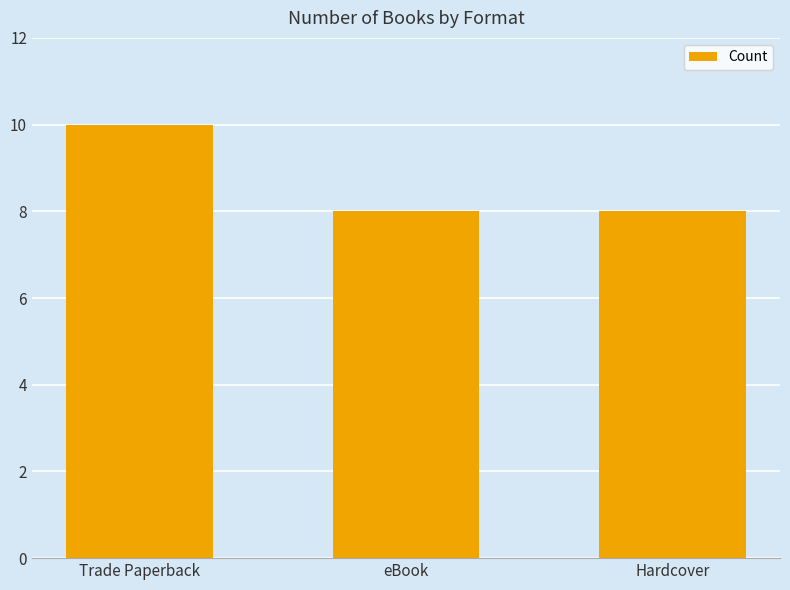

What is the change in value from Trade Paperback to Hardcover?

-2